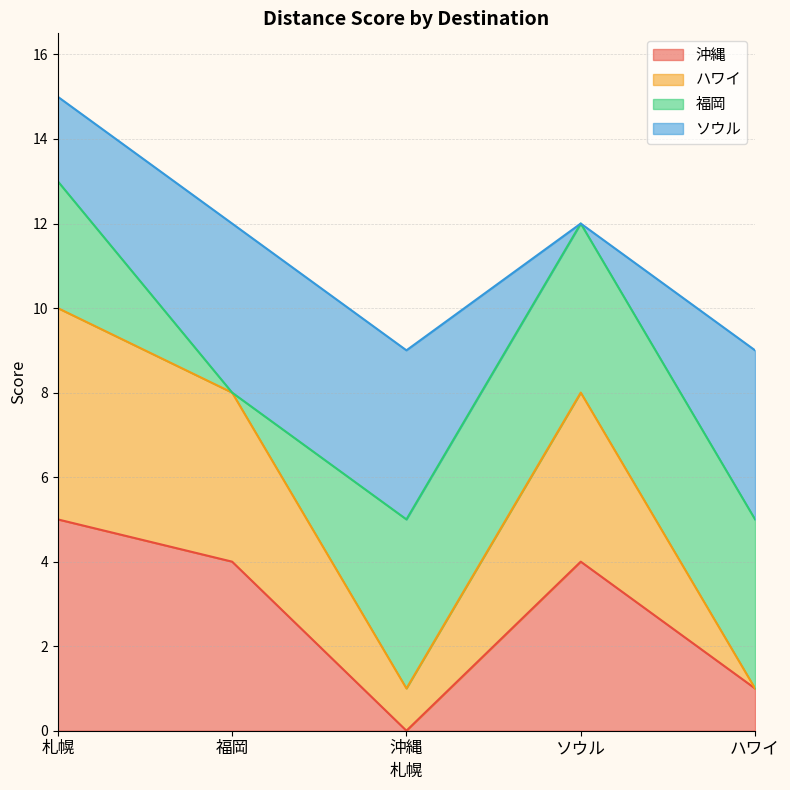

True or false: 沖縄 and ハワイ cross at least once.

False